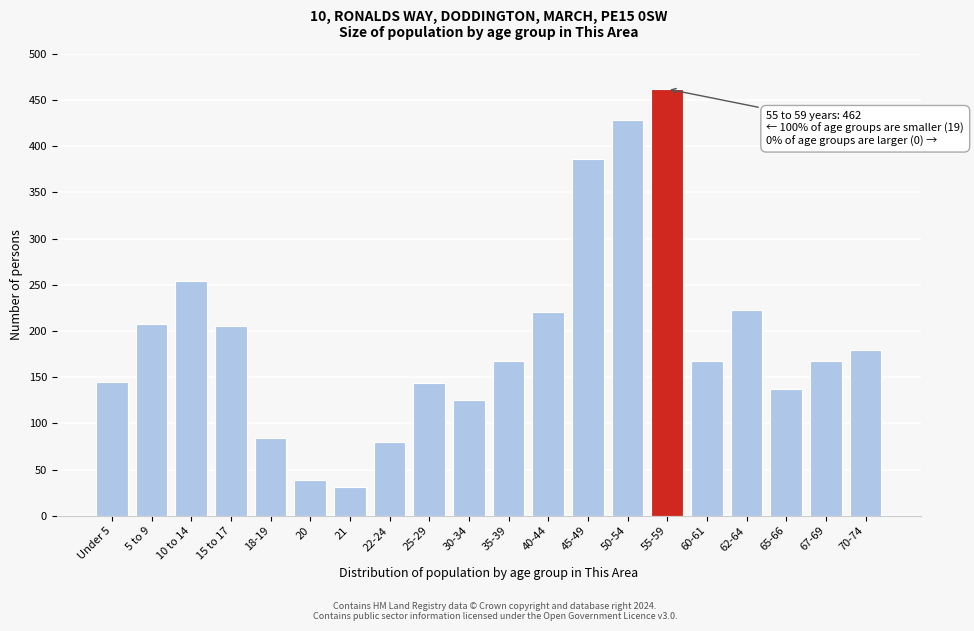

What is the sum of all values?

3854